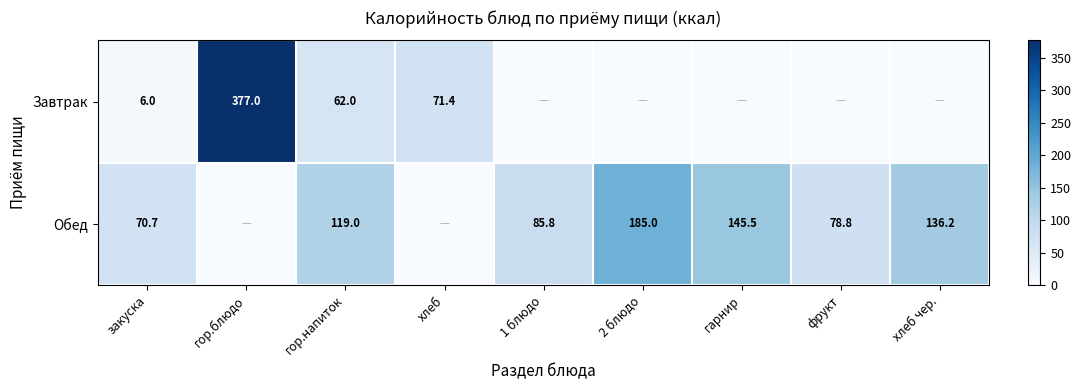

The Обед series shows 35.1 at хлеб чер.. True or false?

False